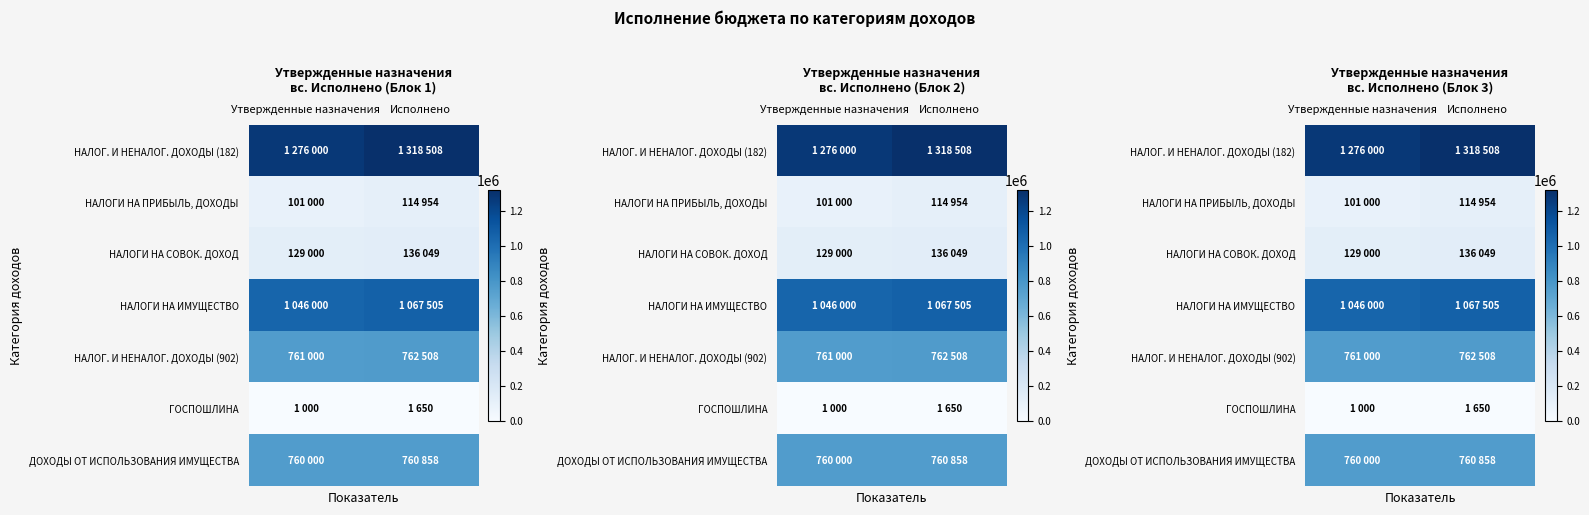

What is the sum of all НАЛОГИ НА СОВОК. ДОХОД values?

265049